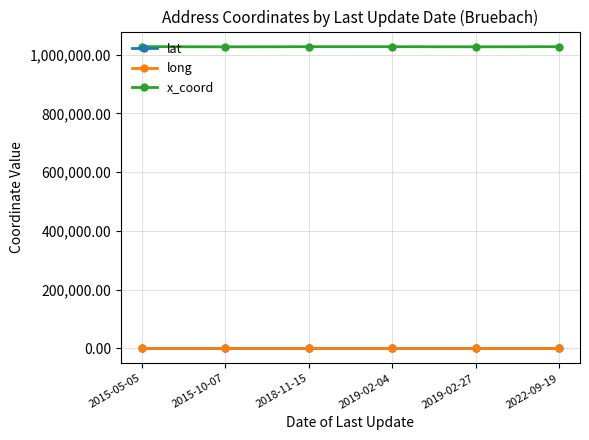

Is the value of lat at 2019-02-27 greater than the value of x_coord at 2018-11-15?

No